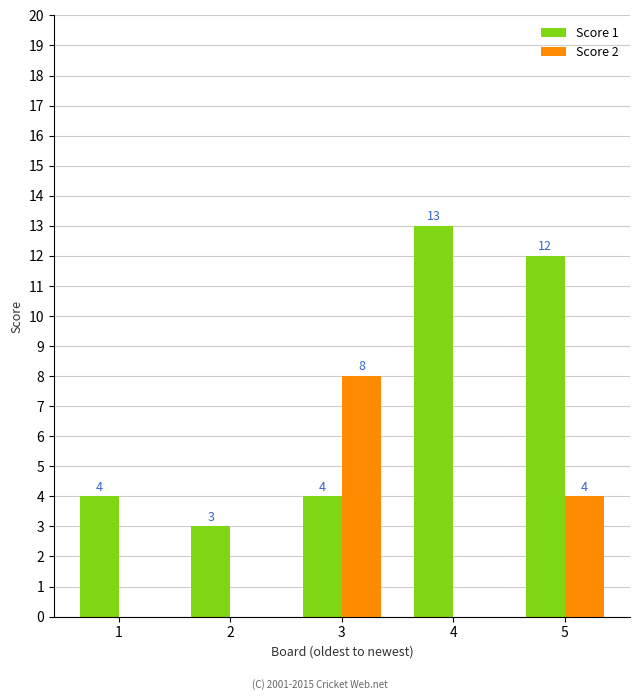

What is the spread (max minus min) of values at 5?

8